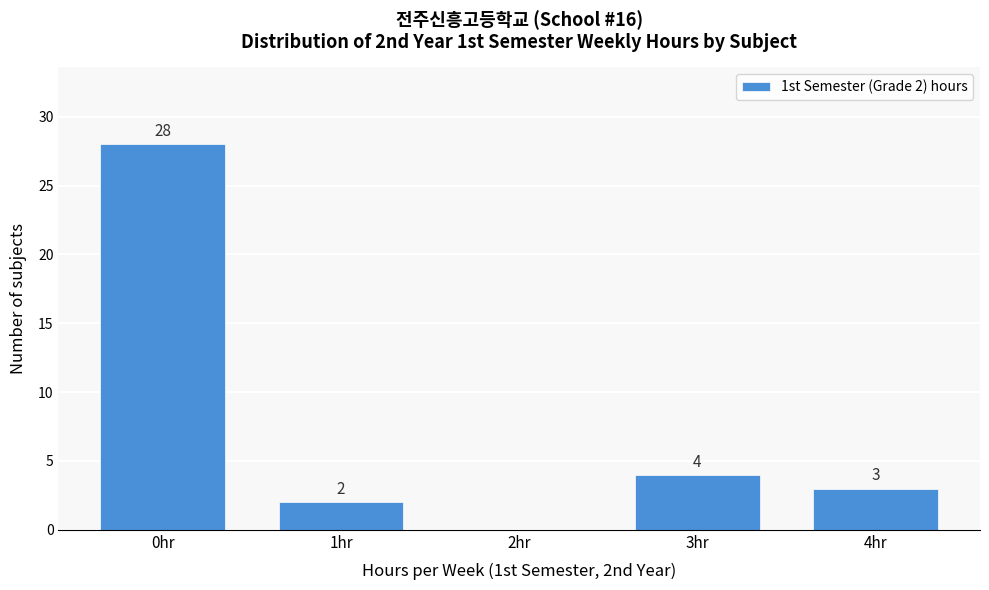

Reading left to right, transcribe all the data shown in this chart.

0hr=28	1hr=2	2hr=0	3hr=4	4hr=3